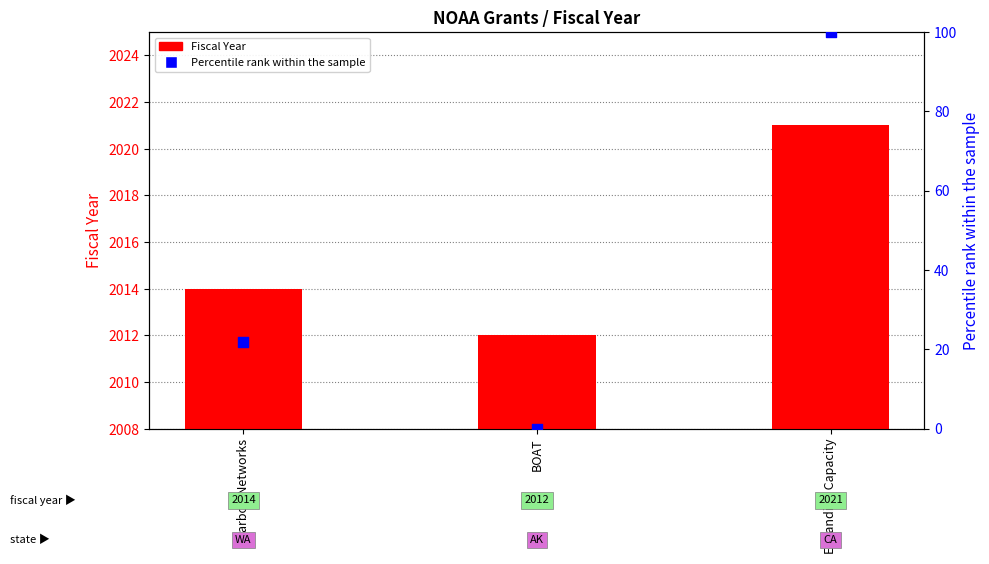

At how many categories does at least one series exceed 1579?

3